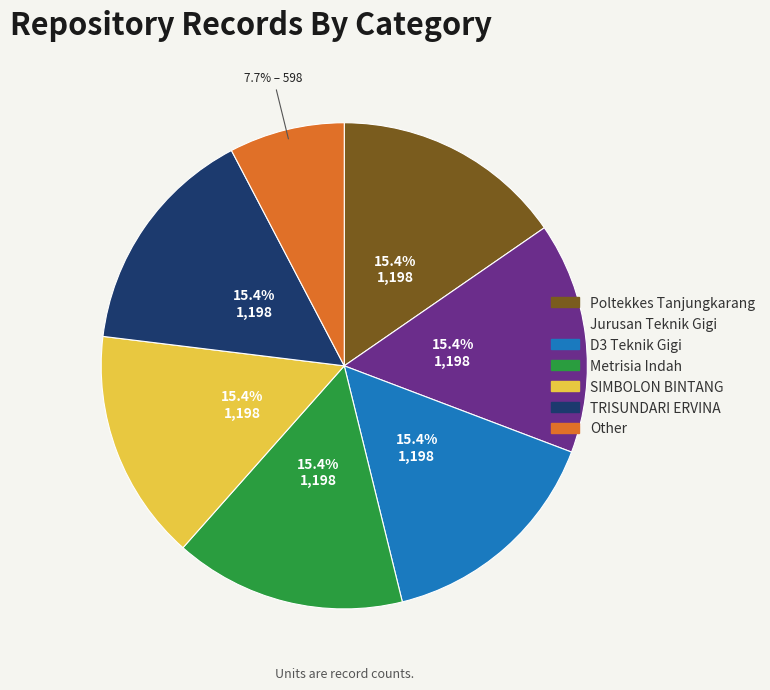

Does D3 Teknik Gigi represent more than half of the total?

No